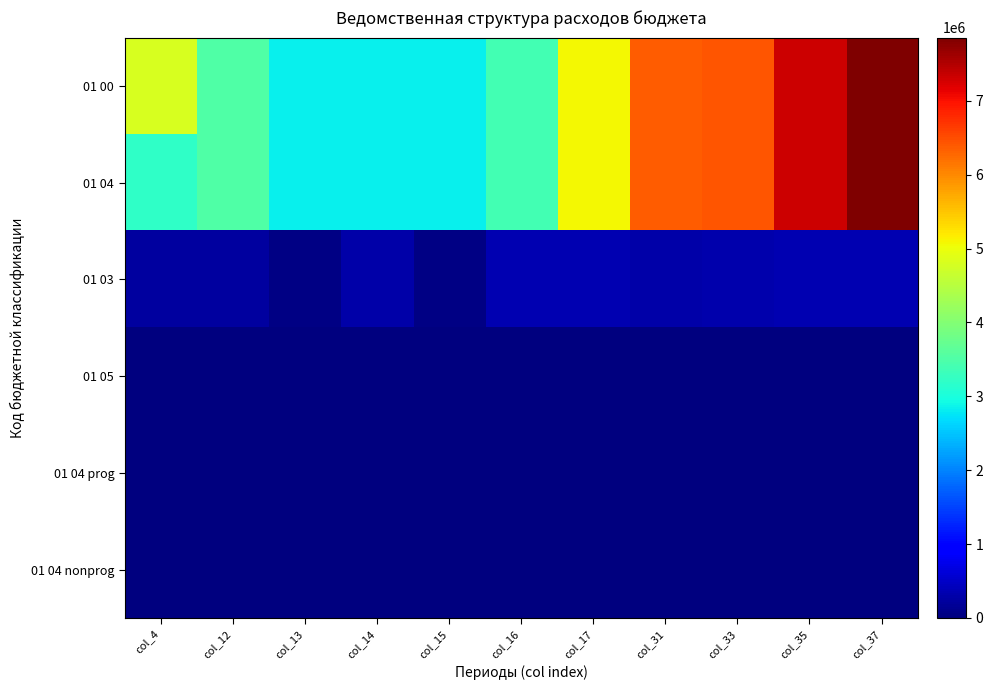

Reading left to right, what are all the values shown in this chart?

01 00: col_4=4816286.7	col_12=3524137.1	col_13=2828160.2	col_14=2829160.2	col_15=2838460.2	col_16=3403158.2	col_17=5076309.1	col_31=6364800.0	col_33=6413840.0	col_35=7332840.0	col_37=7854440.0
01 04: col_4=3204200.0	col_12=3524137.1	col_13=2828160.2	col_14=2829160.2	col_15=2838460.2	col_16=3403158.2	col_17=5076309.1	col_31=6364800.0	col_33=6413840.0	col_35=7332840.0	col_37=7854440.0
01 03: col_4=234531.5	col_12=234531.5	col_13=57587.7	col_14=292119.2	col_15=56579.2	col_16=348698.5	col_17=348698.5	col_31=280400.0	col_33=325400.0	col_35=353500.0	col_37=353500.0
01 05: col_4=20.7	col_12=20.7	col_13=20.7	col_14=20.7	col_15=0.0	col_16=0.0	col_17=0.0	col_31=0.0	col_33=0.0	col_35=0.0	col_37=0.0
01 04 prog: col_4=68.0	col_12=68.0	col_13=68.0	col_14=68.0	col_15=20.0	col_16=20.0	col_17=20.0	col_31=20.0	col_33=20.0	col_35=20.0	col_37=20.0
01 04 nonprog: col_4=11012.8	col_12=10570.8	col_13=2159.2	col_14=71.5	col_15=7886.5	col_16=7324.5	col_17=5207.5	col_31=442.0	col_33=562.0	col_35=0.0	col_37=0.0